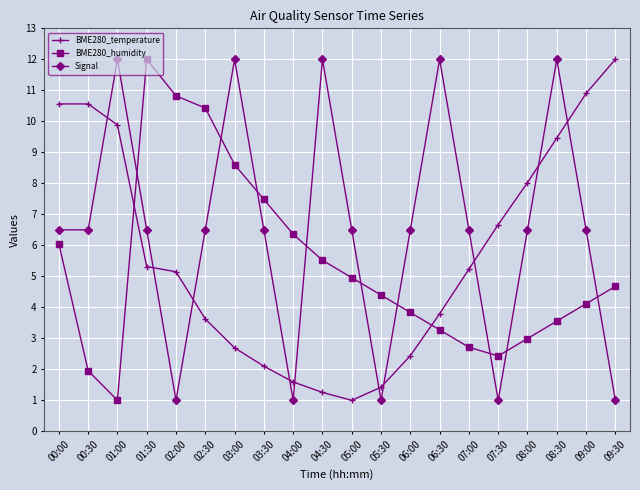

At which label is BME280_humidity closest to 6?

00:00